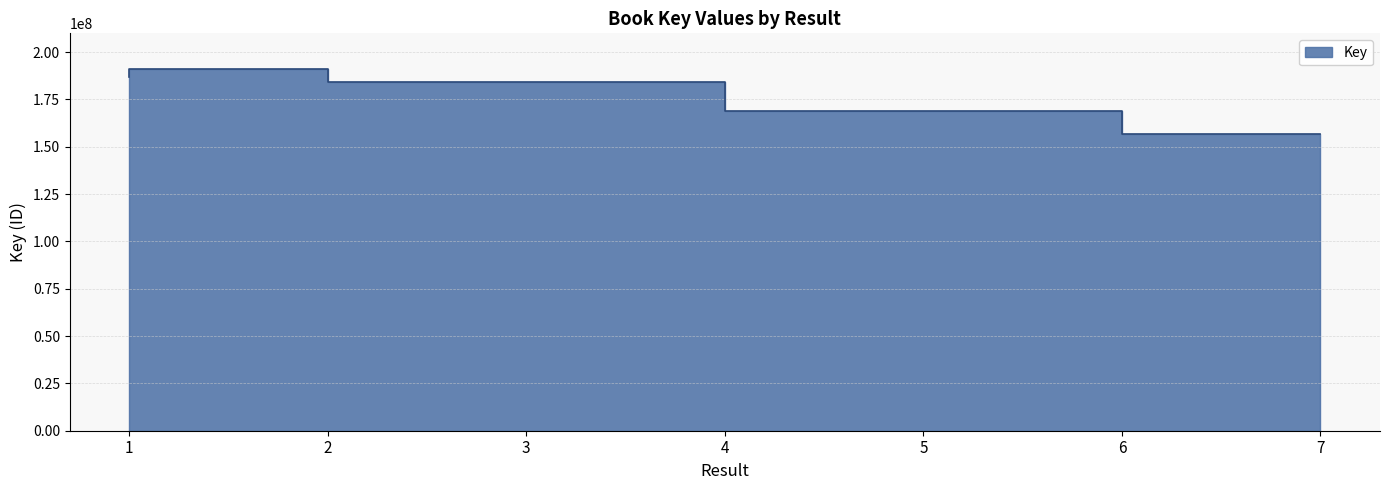

How many lines are shown in the chart?

1